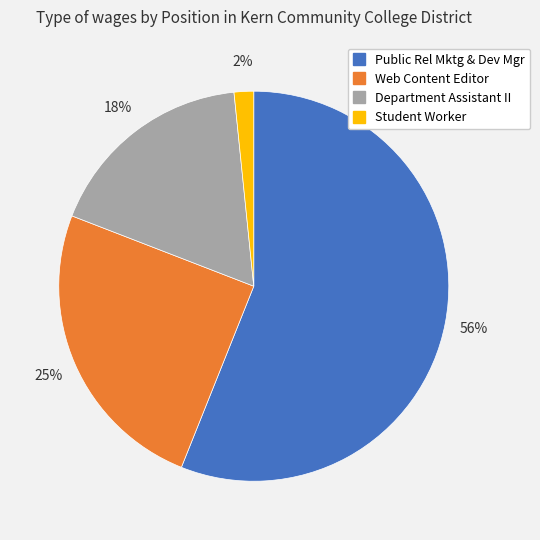

To the nearest percent, what is the difference between the Department Assistant II and Web Content Editor slice percentages?

7%